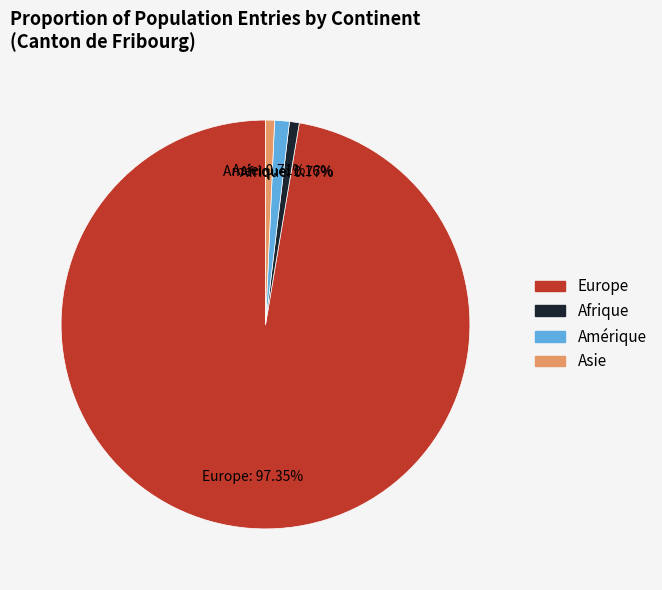

Count the number of slices in the pie.

4